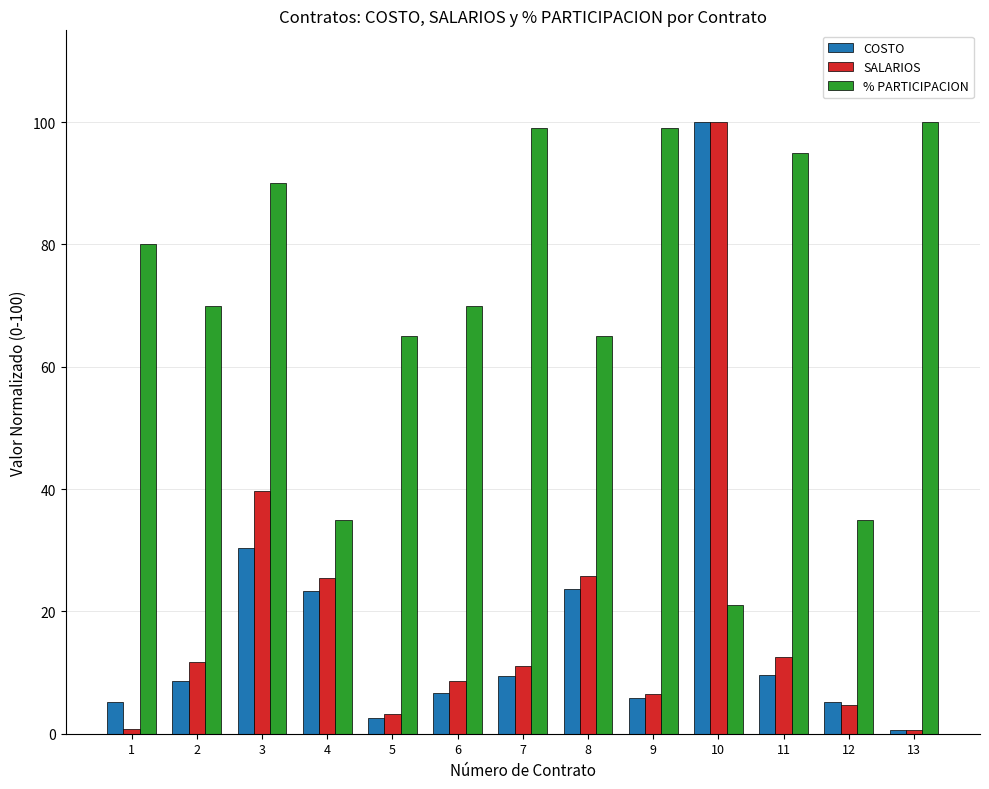

Which series changed the most between 1 and 5?

% PARTICIPACION